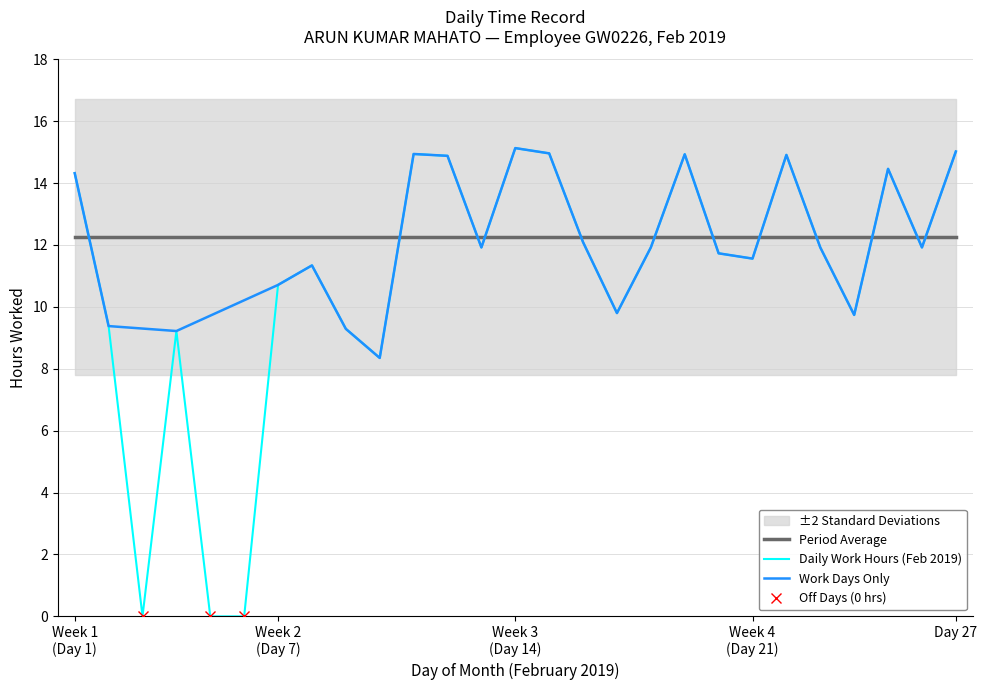

What is the value of the 16th point from the left?

12.1